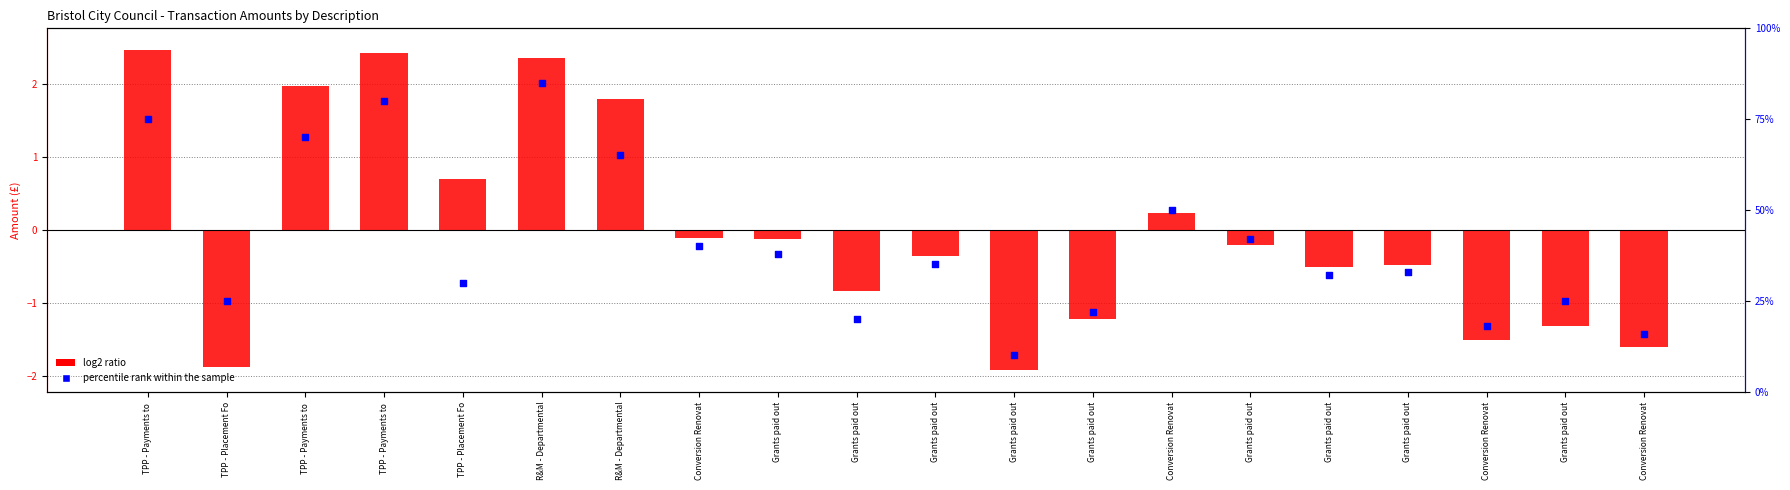

Which series contains the highest Y value?

percentile rank within the sample